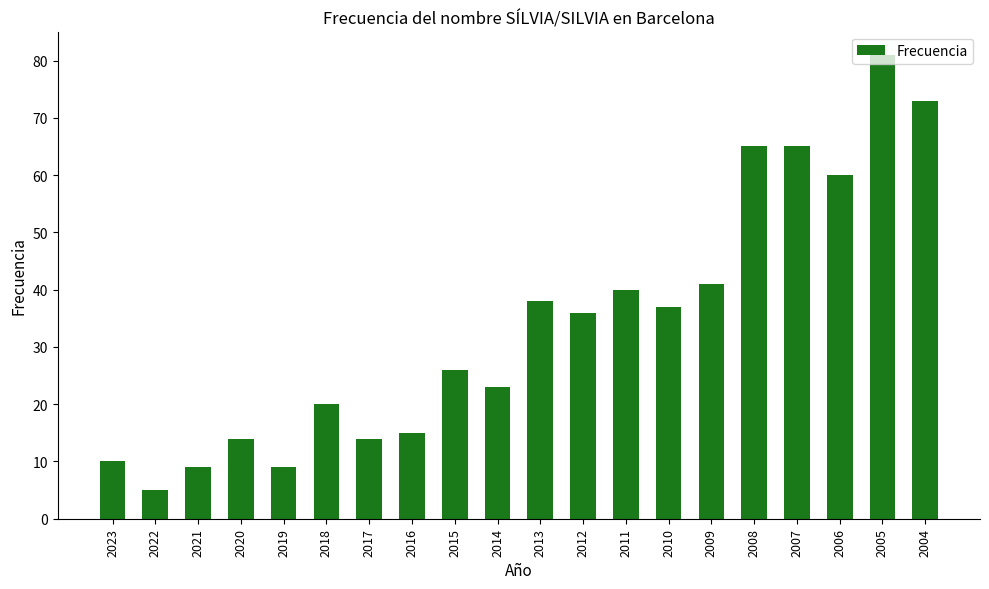

Between 2021 and 2004, which is larger?

2004